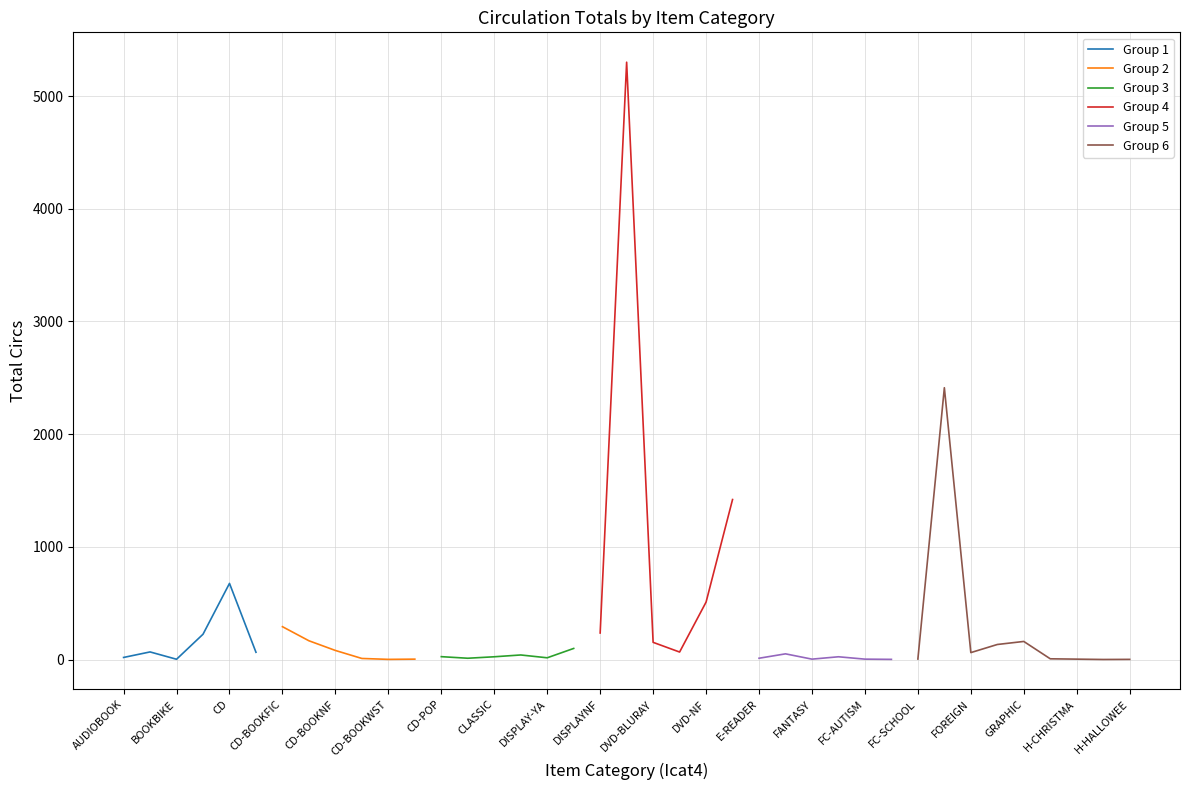

The value at CD-BOOKWST is 3. True or false?

False